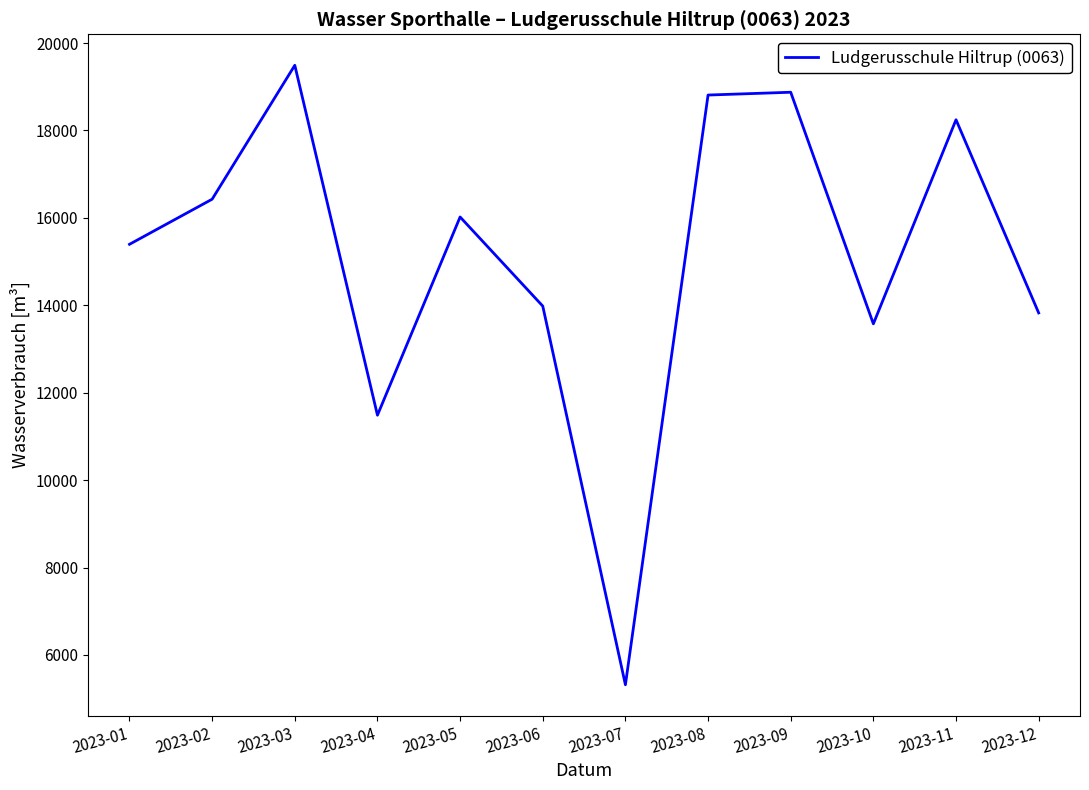

At which category does the chart reach its peak across all series?

2023-03